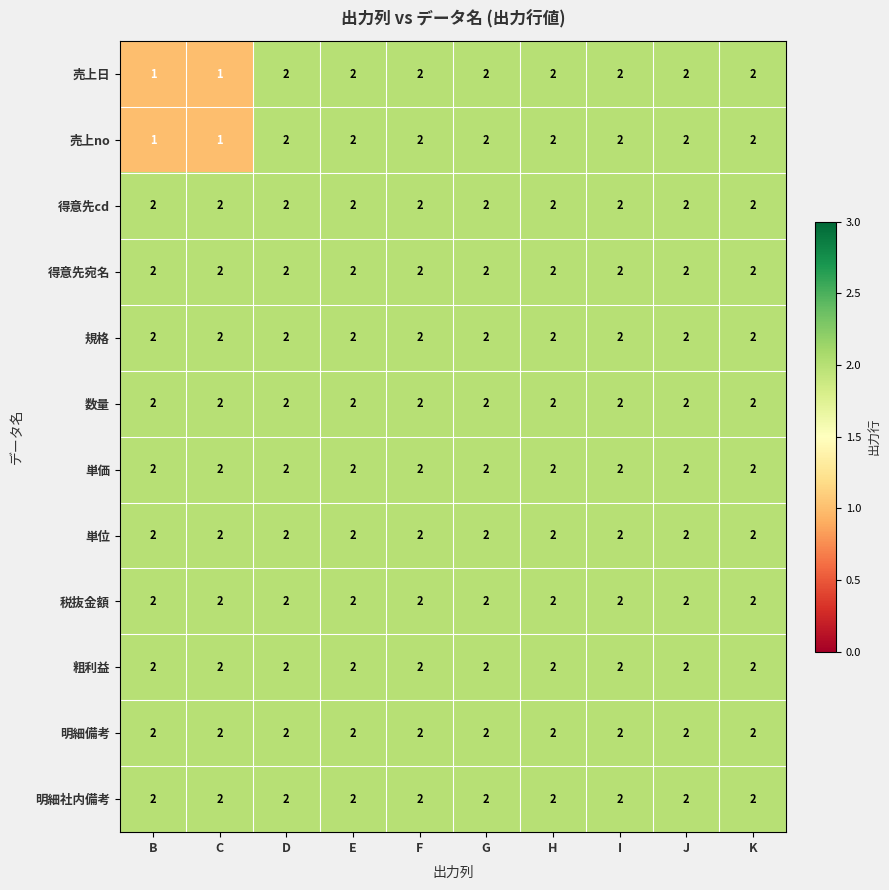

What is the sum of the 明細備考 values at G and B?

4